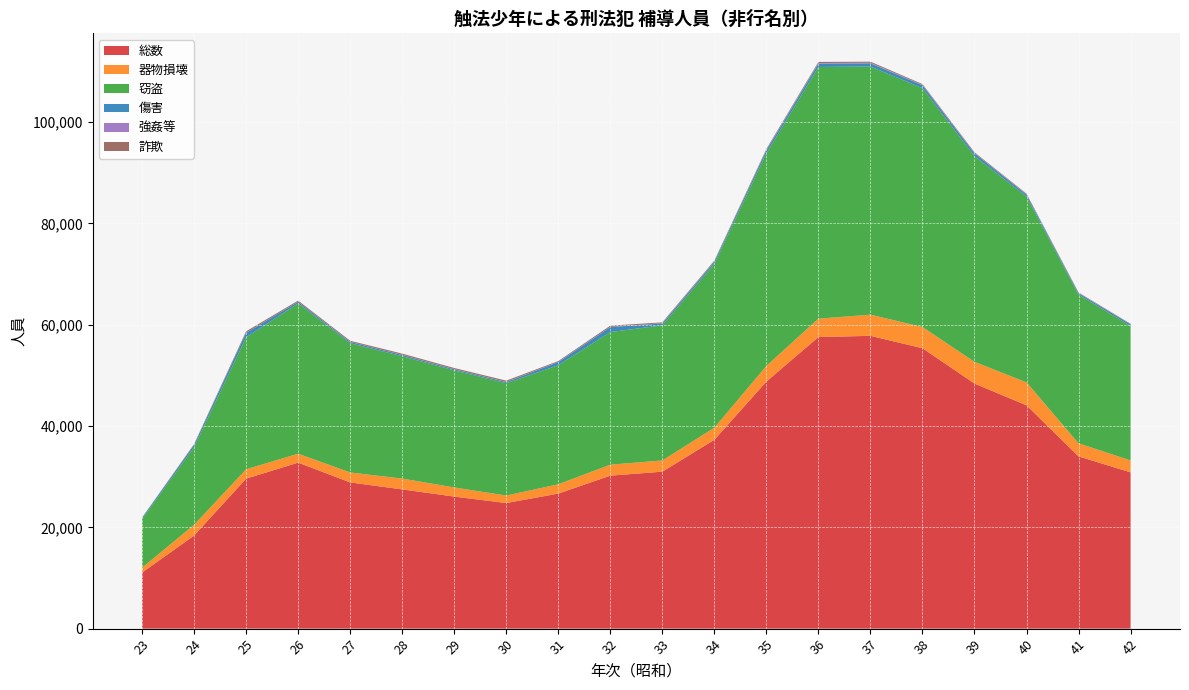

Reading left to right, extract all data points from this chart.

総数: 11073	18385	29617	32777	28866	27493	26071	24797	26663	30204	30994	37281	48783	57572	57808	55366	48388	44095	34006	30857
器物損壊: 946	2118	1846	1762	1969	2136	1804	1481	1836	2169	2210	2383	3086	3625	4185	4185	4282	4533	2580	2353
窃盗: 9592	15314	26036	29683	25503	24151	23100	22168	23509	26188	26672	32346	41973	49692	48991	47158	40630	36685	29356	26537
傷害: 251	472	914	305	265	253	219	239	619	975	382	405	594	663	626	572	544	384	274	341
強姦等: 8	11	30	21	30	38	42	43	43	42	44	69	75	118	117	82	61	76	53	33
詐欺: 63	138	259	216	202	224	220	234	158	241	167	177	190	219	209	152	145	110	101	72